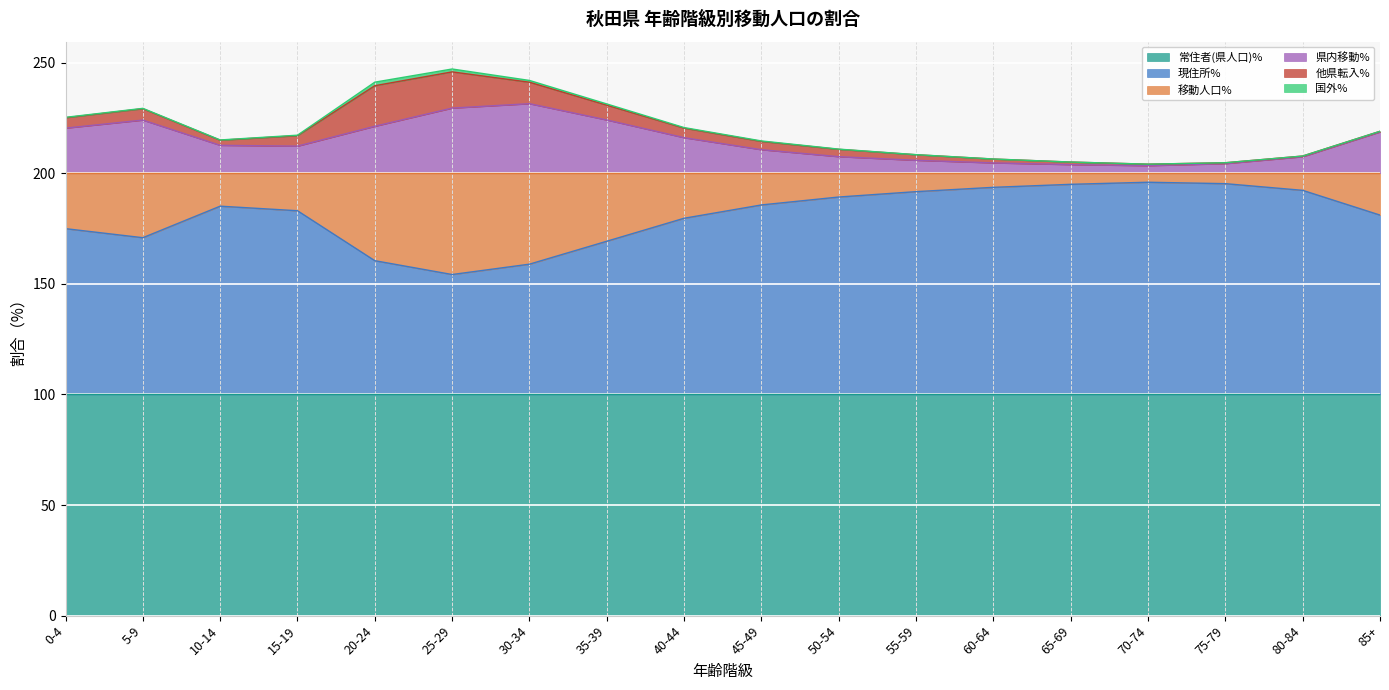

What is the maximum value for 常住者(県人口)%?

100.0